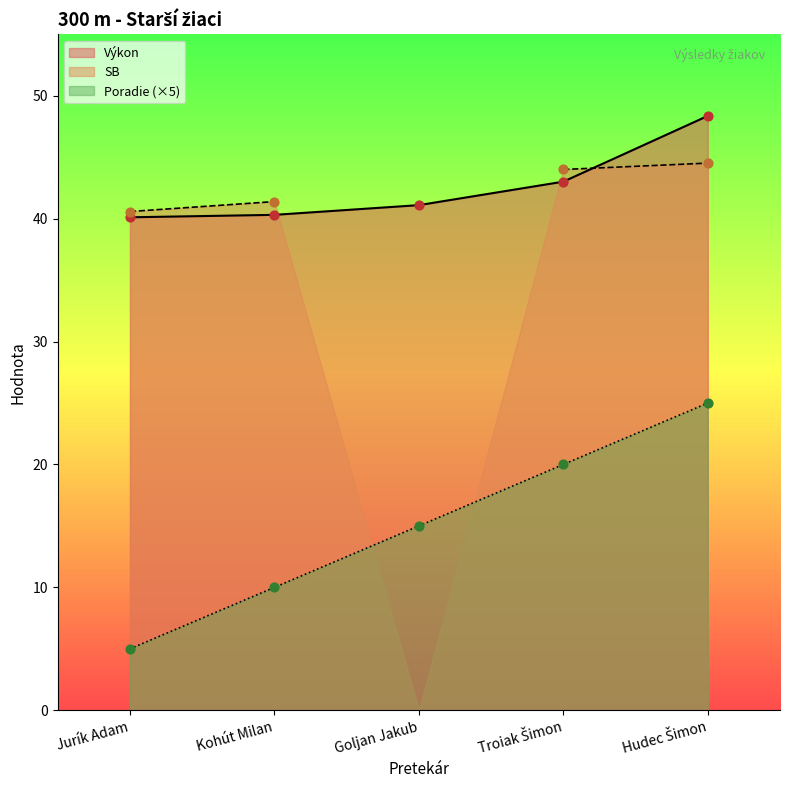

Which series contains the lowest Y value?

Poradie